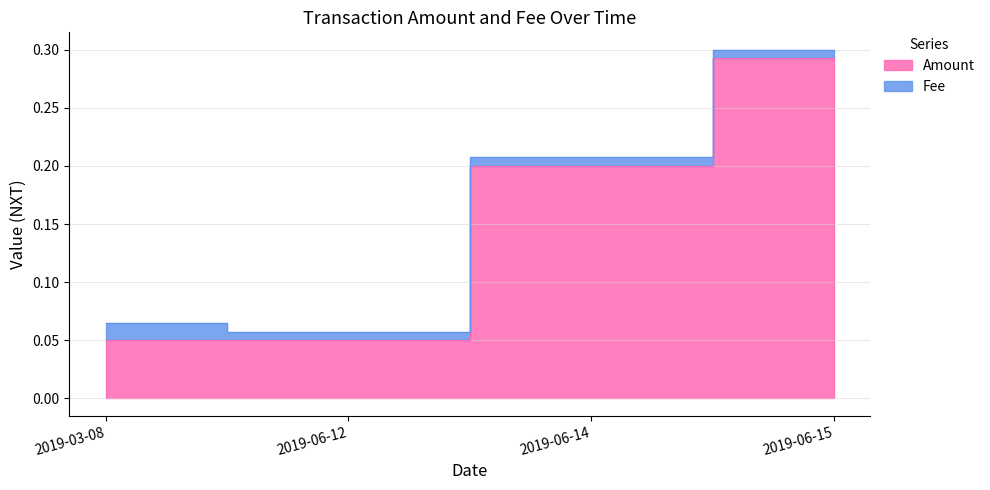

List the labels in order of value, largest first.

2019-06-15, 2019-06-14, 2019-03-08, 2019-06-12